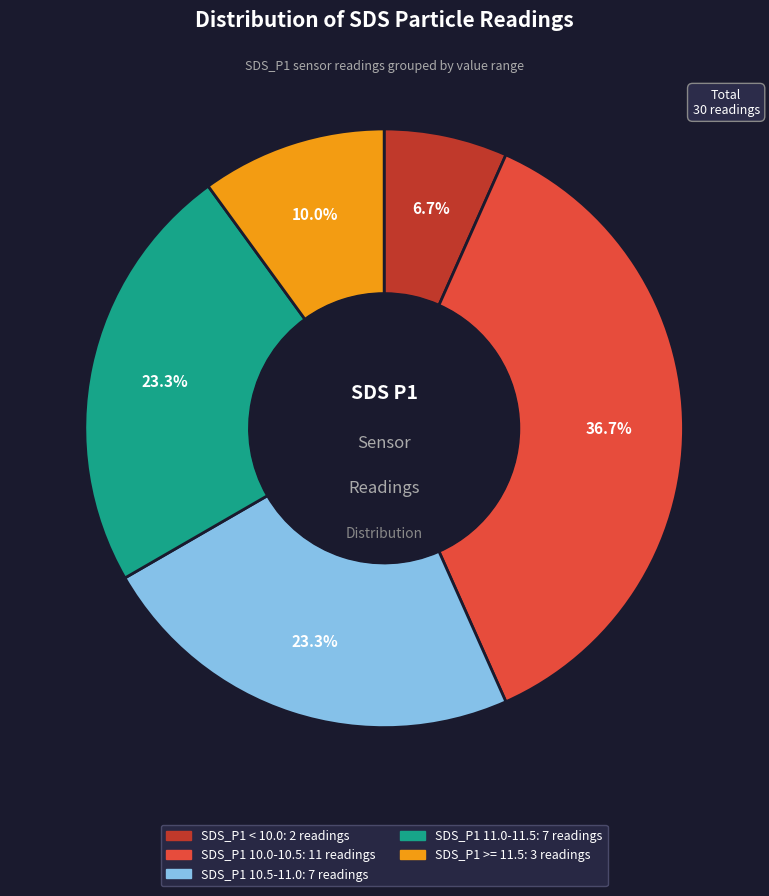

Does any single category account for the majority?

No